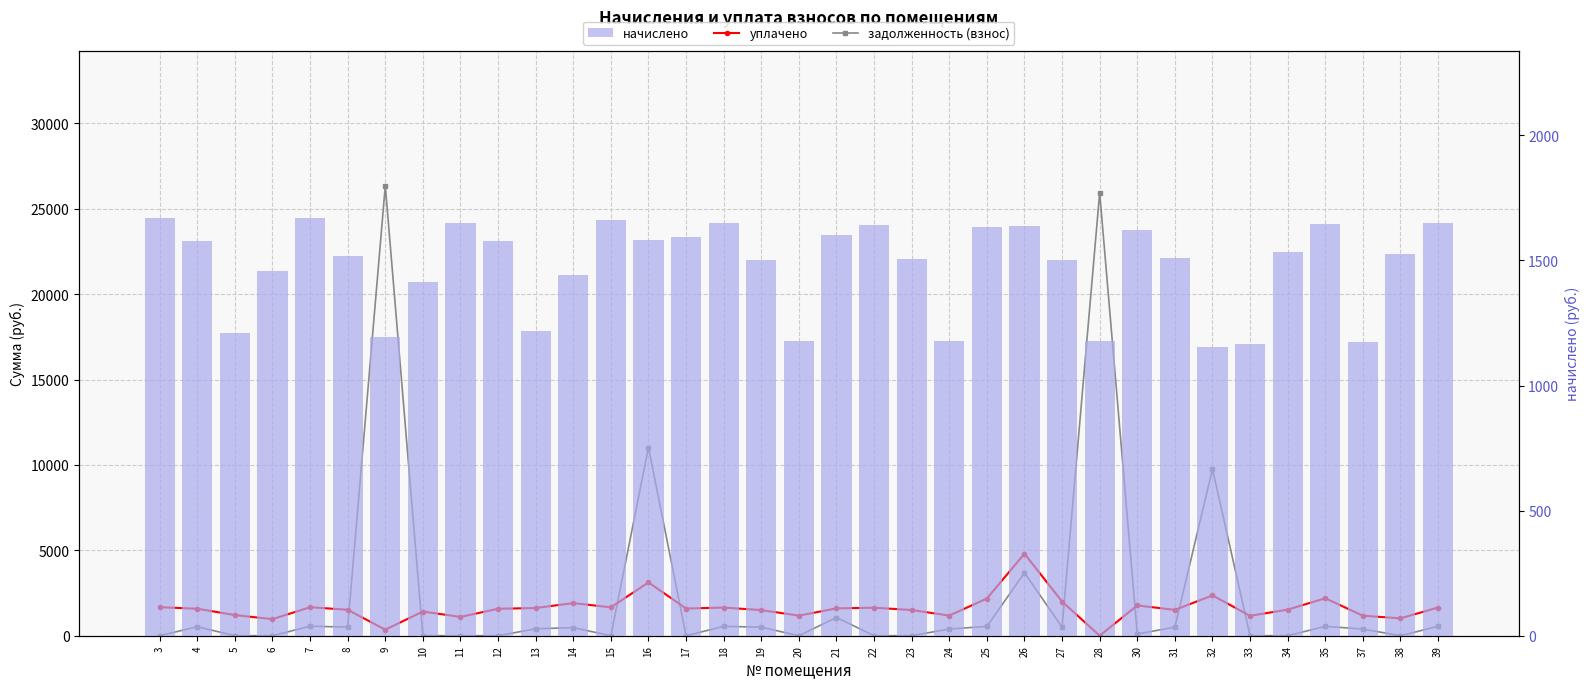

Which series has the widest spread of values?

задолженность (взнос)